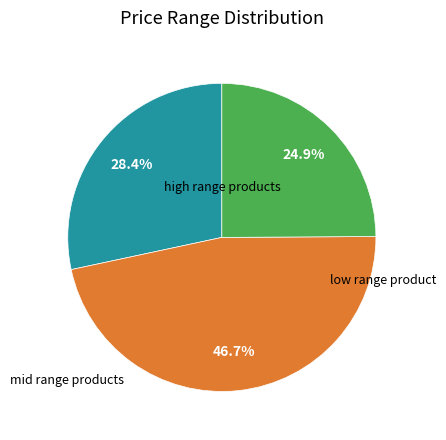

Does any single category account for the majority?

No